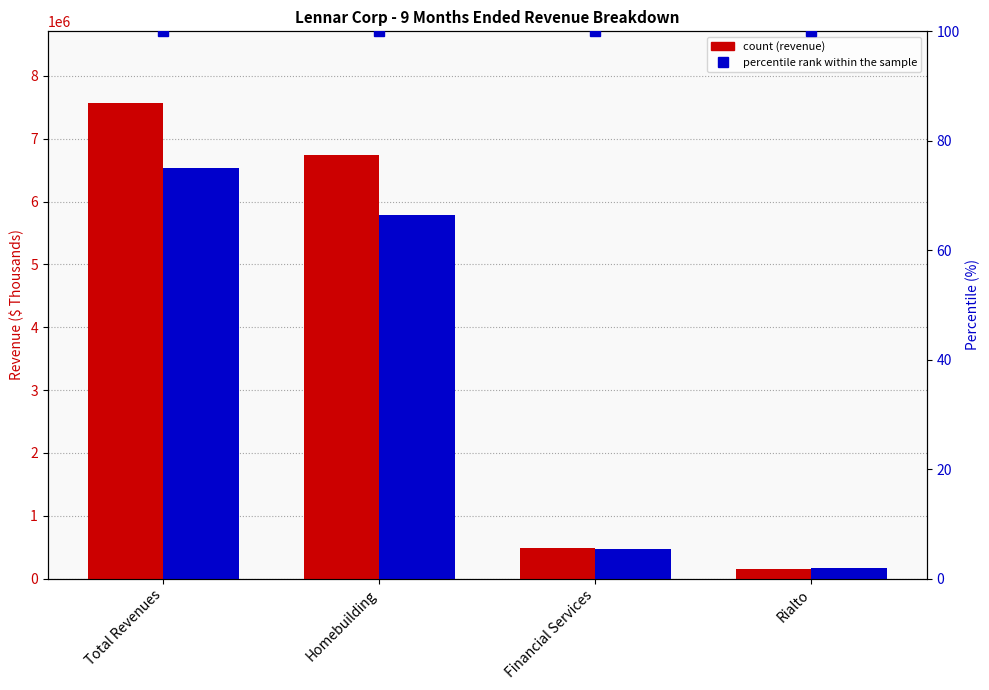

How many groups of bars are there?

4